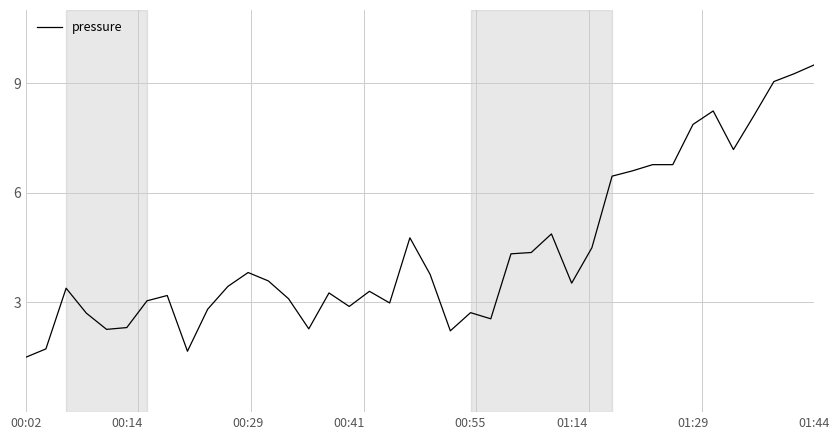

How many series are shown in this chart?

1